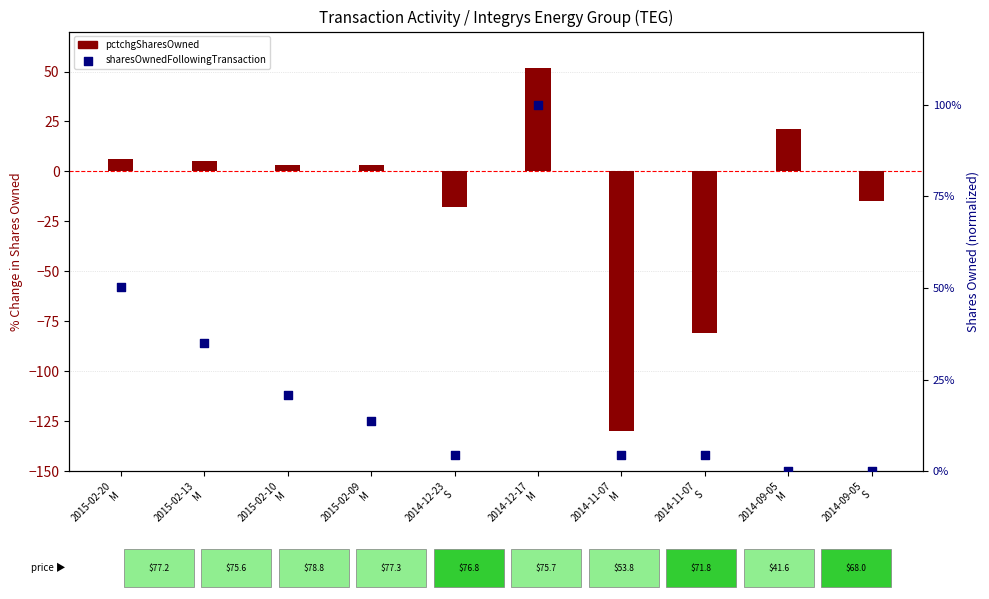

Which series contains the highest Y value?

sharesOwnedFollowingTransaction